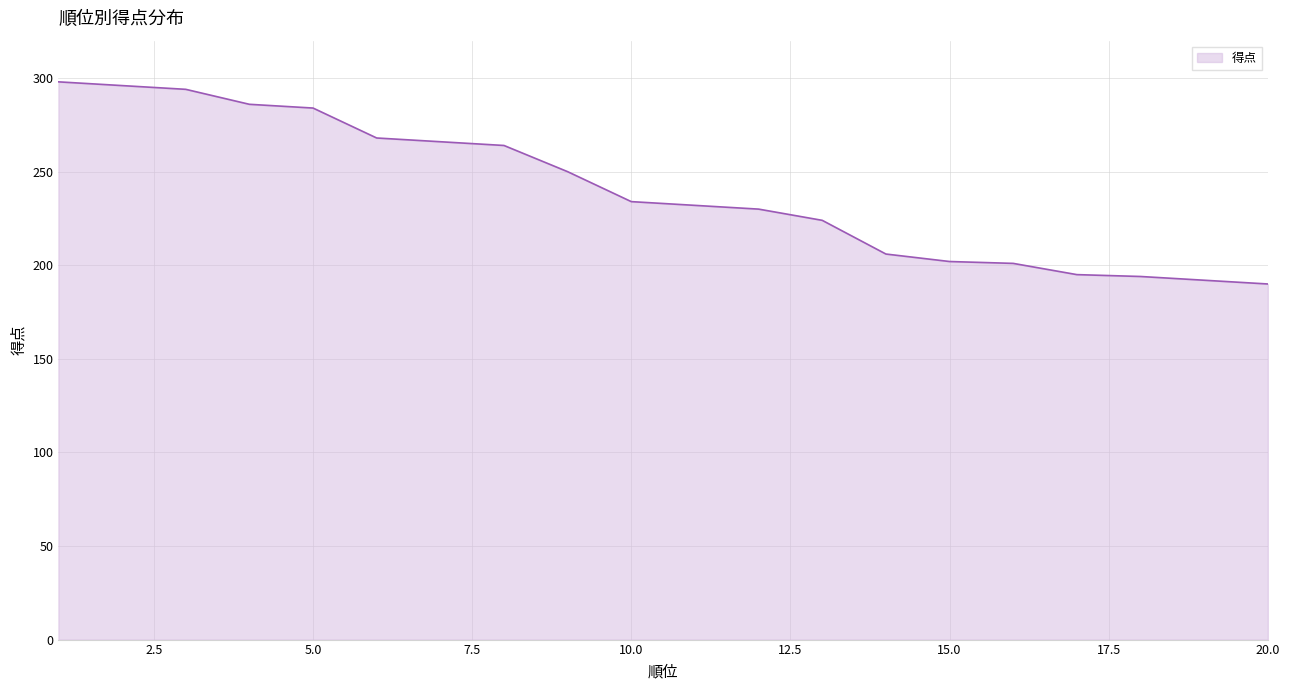

What is the difference between the maximum and minimum values?

108